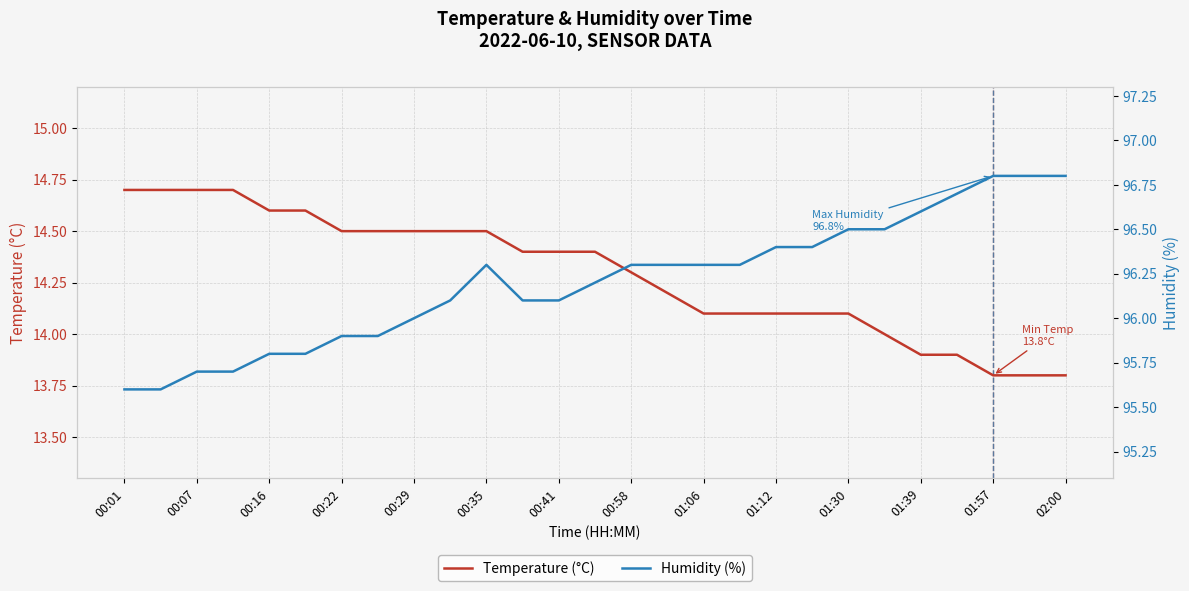

The value of Temperature (°C) at 00:41 is 7.9. True or false?

False